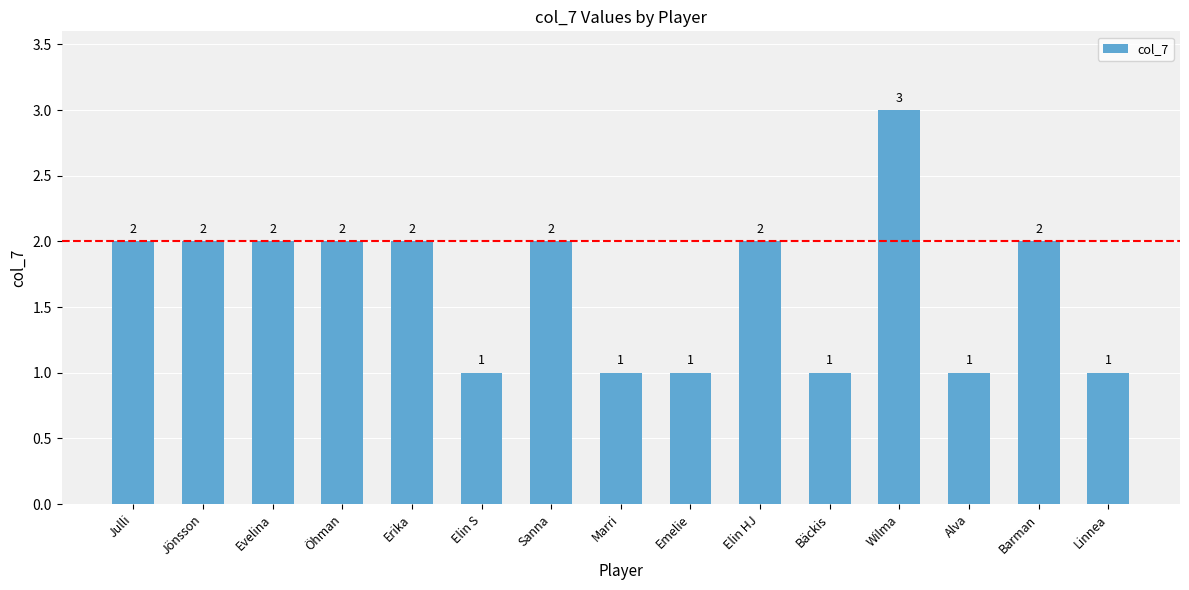

The chart shows a value of 1 at Alva. True or false?

True